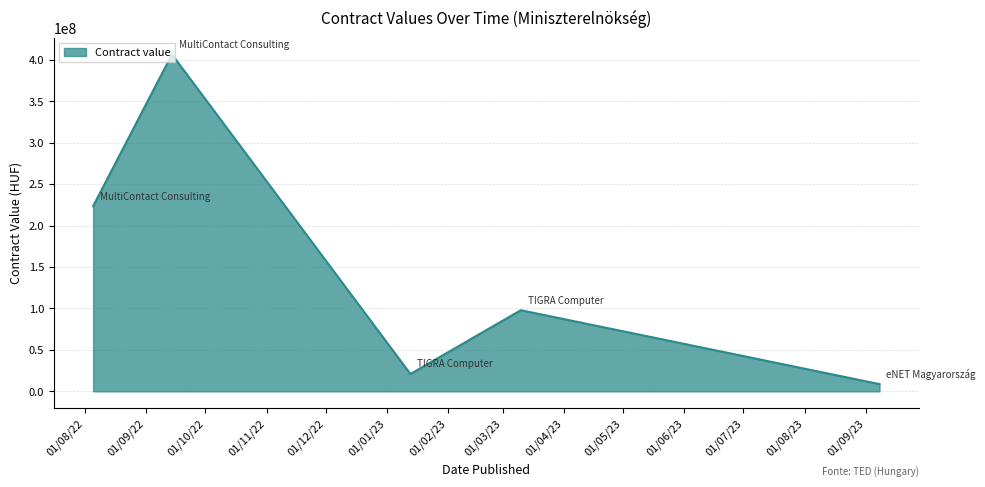

What is the difference between the maximum and second lowest values?

385485400